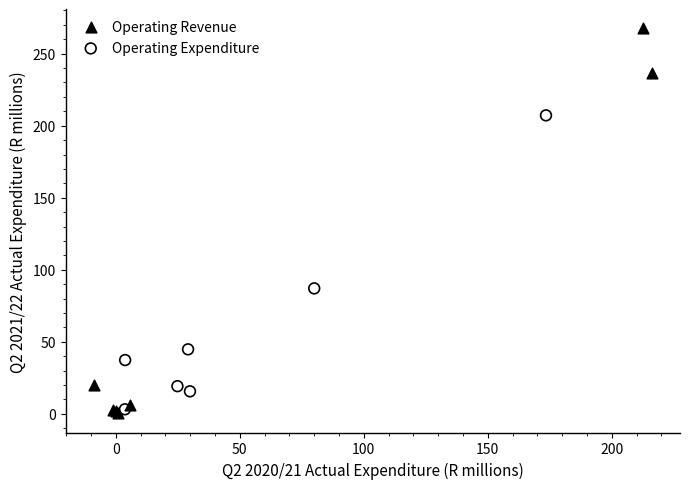

Which series has the largest Y range (max minus min)?

Operating Revenue